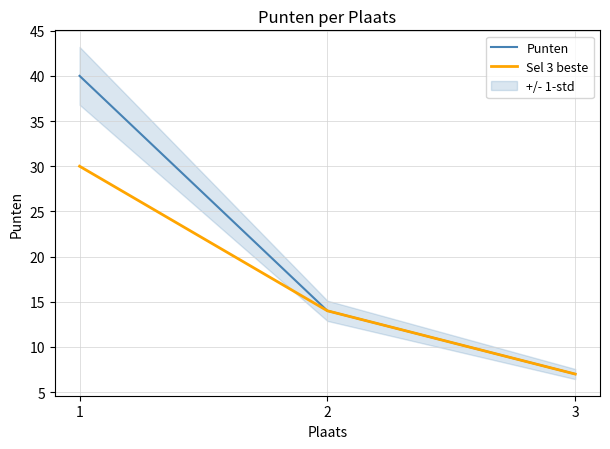

Is the value of Sel 3 beste at 3 greater than the value of Punten at 1?

No